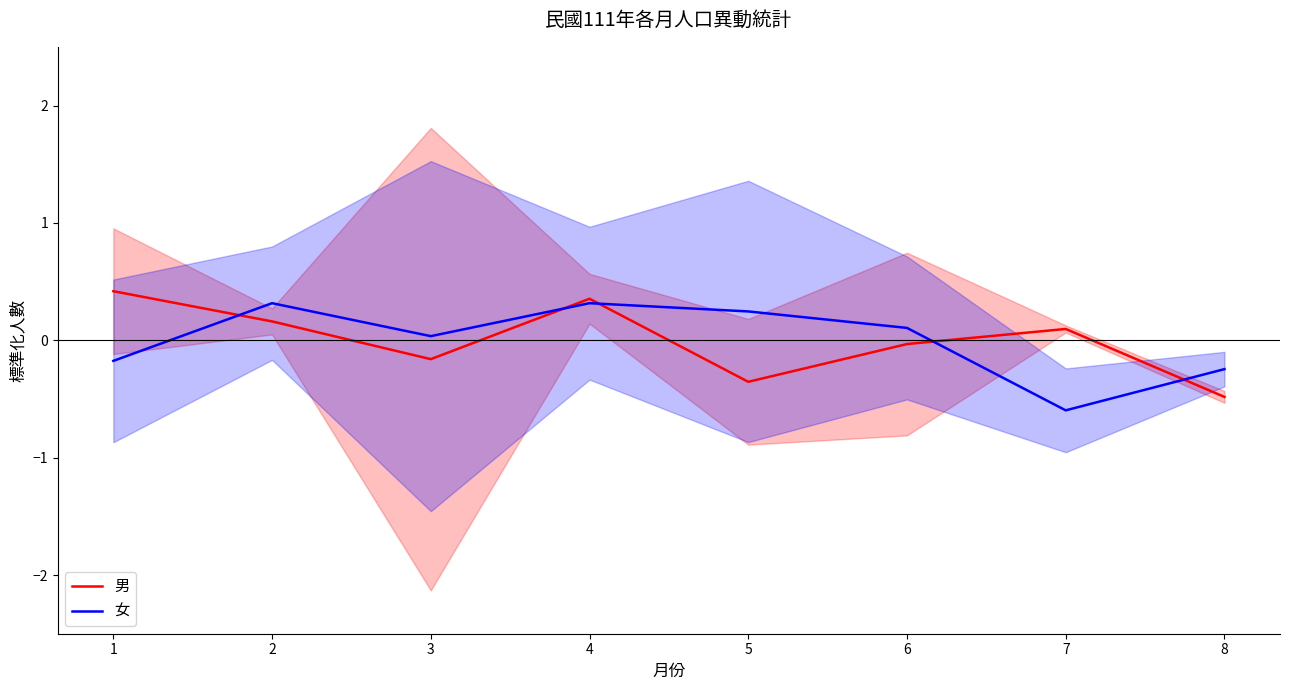

What is the total value across all series at 4?

0.7